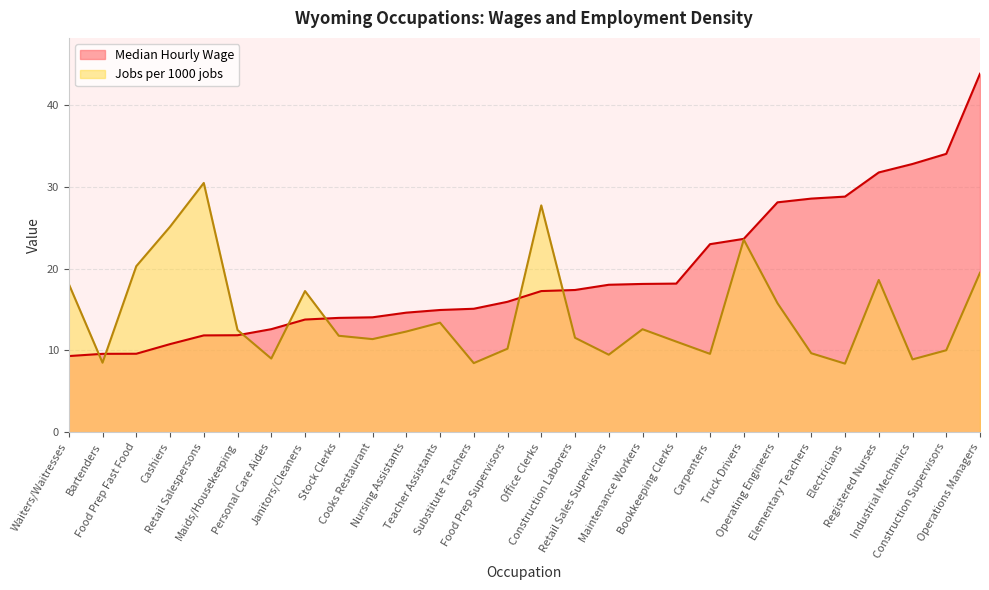

The value of Median Hourly Wage at Operating Engineers is 28.1. True or false?

True